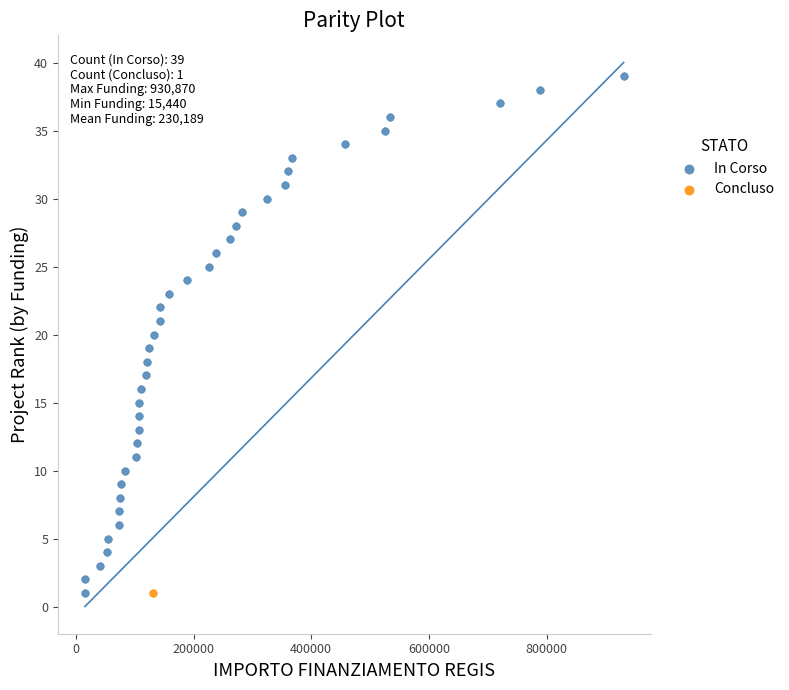

What are all the series names shown in the legend?

In Corso, Concluso